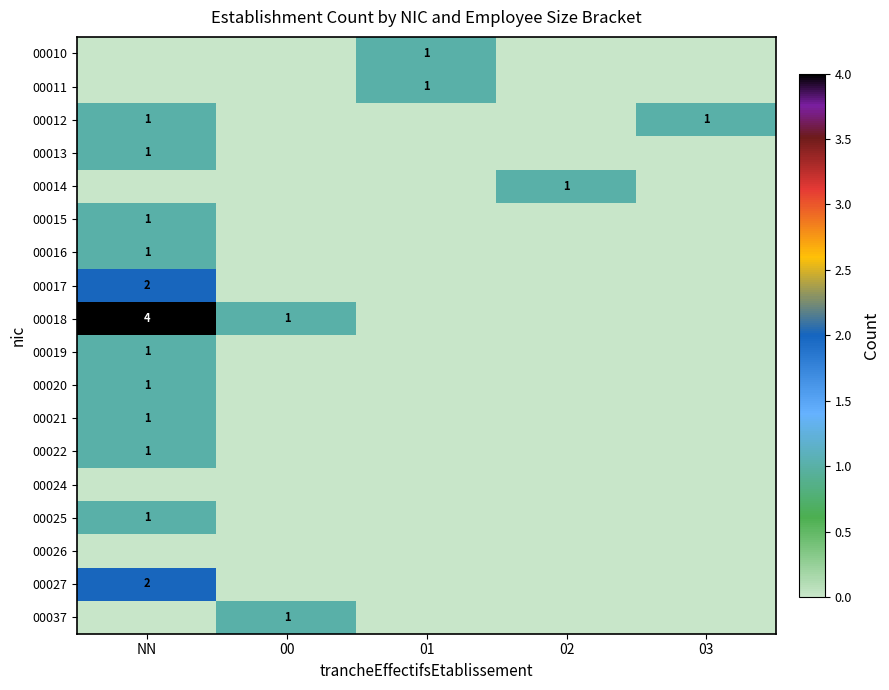

True or false: 00012 has a value of 2 at NN.

False